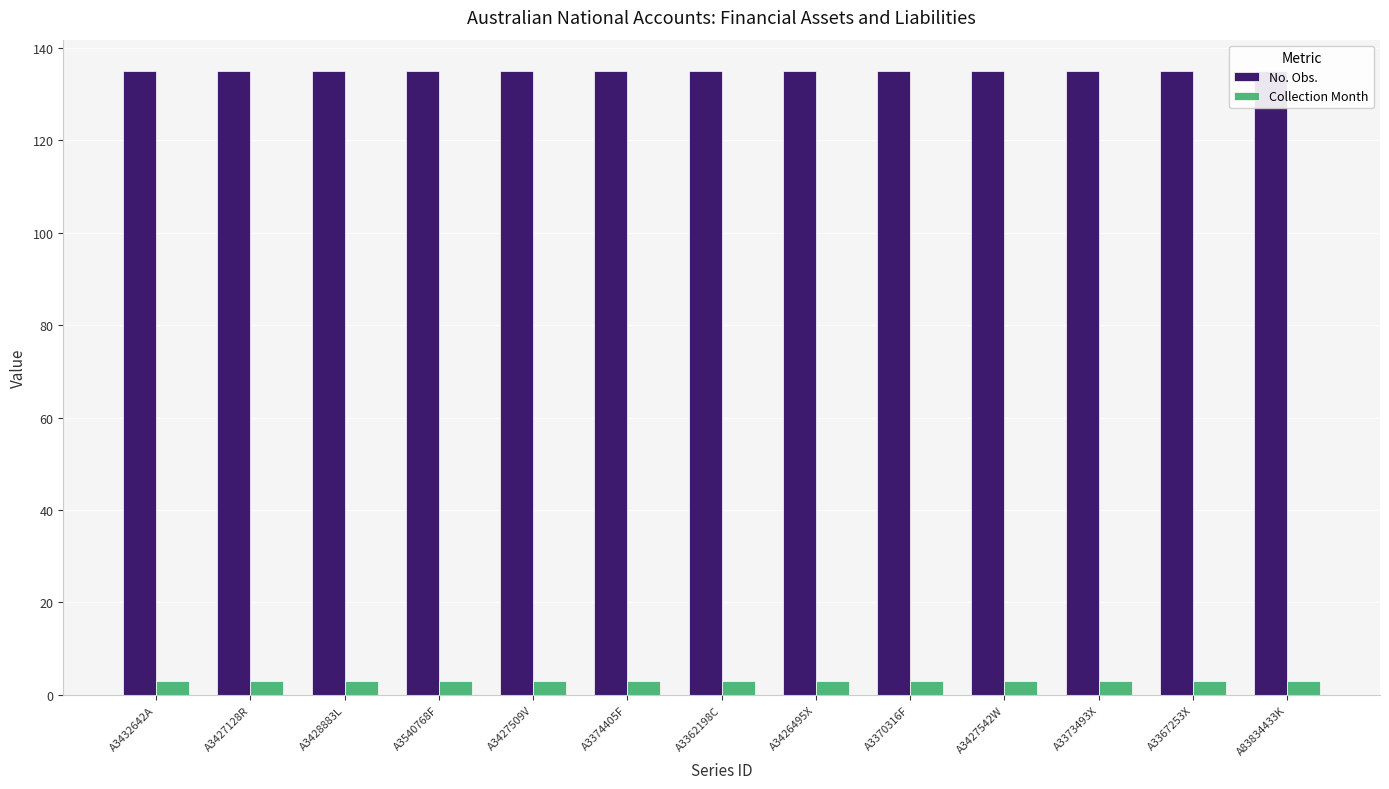

Reading left to right, transcribe all the data shown in this chart.

No. Obs.: 135	135	135	135	135	135	135	135	135	135	135	135	135
Collection Month: 3	3	3	3	3	3	3	3	3	3	3	3	3